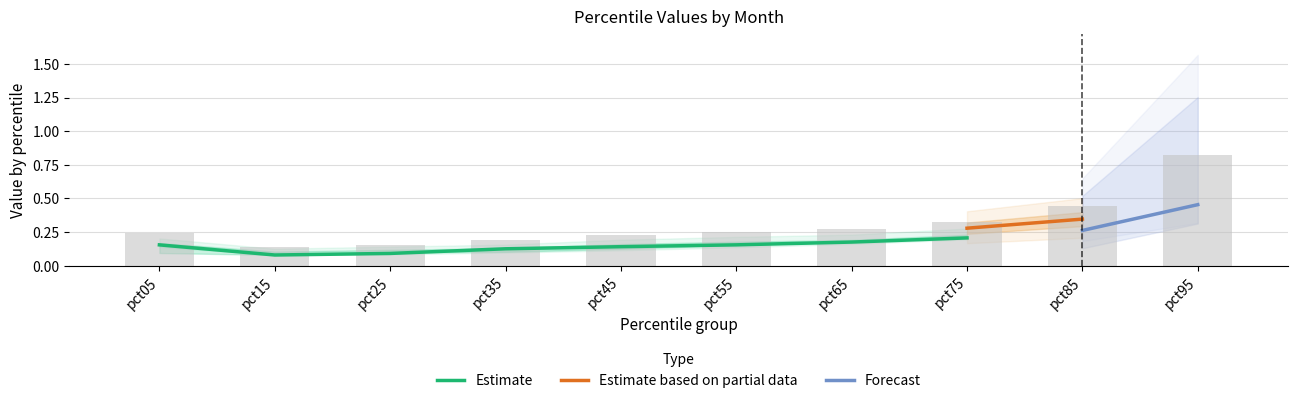

What is the difference between the highest and lowest values at pct65?

0.1